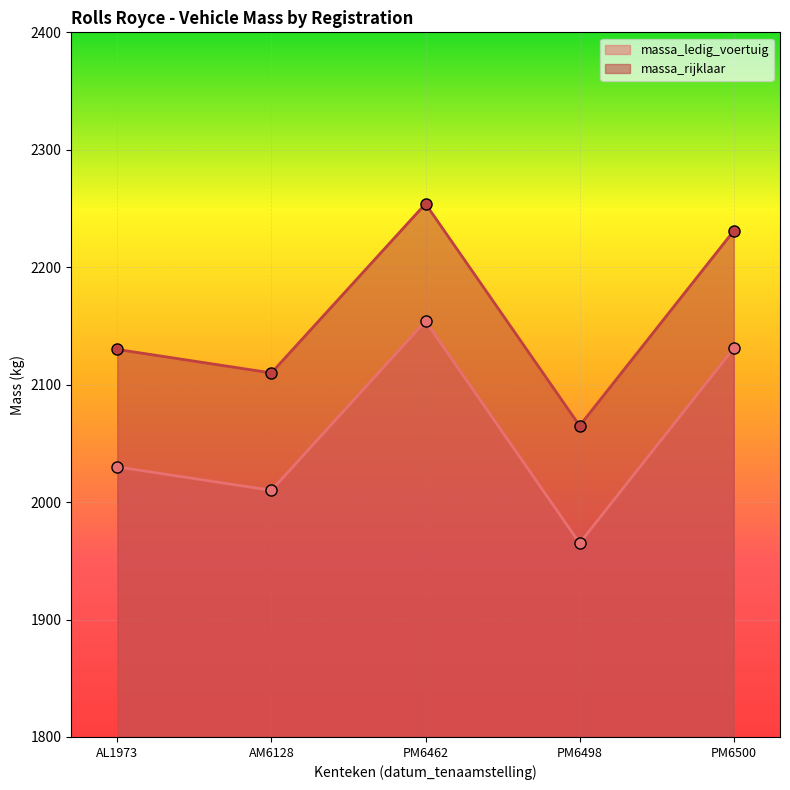

At which label does massa_ledig_voertuig first exceed 2030?

PM6462